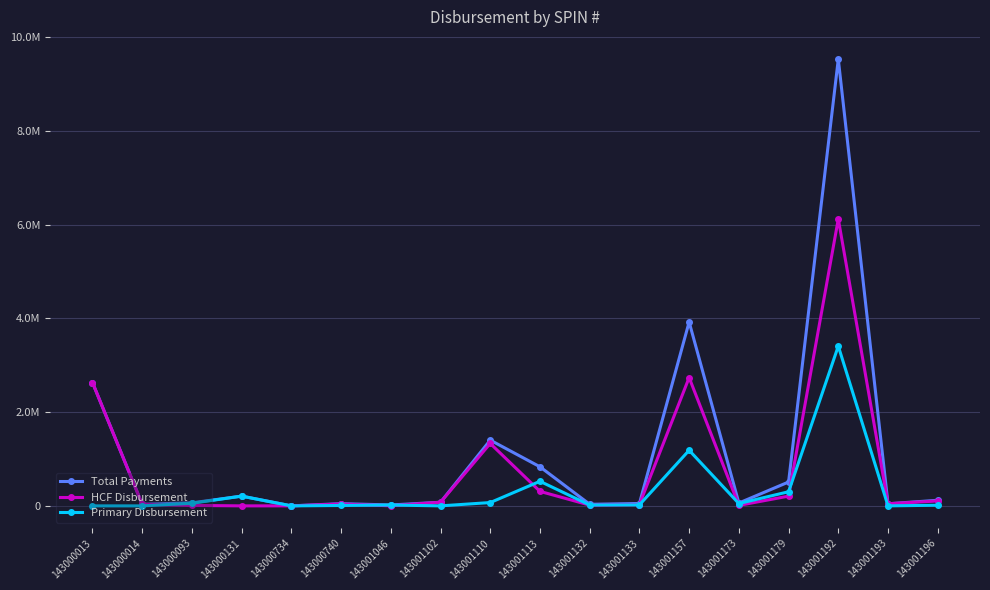

In Total Payments, how many points are higher than both neighbors (excluding endpoints)?

5